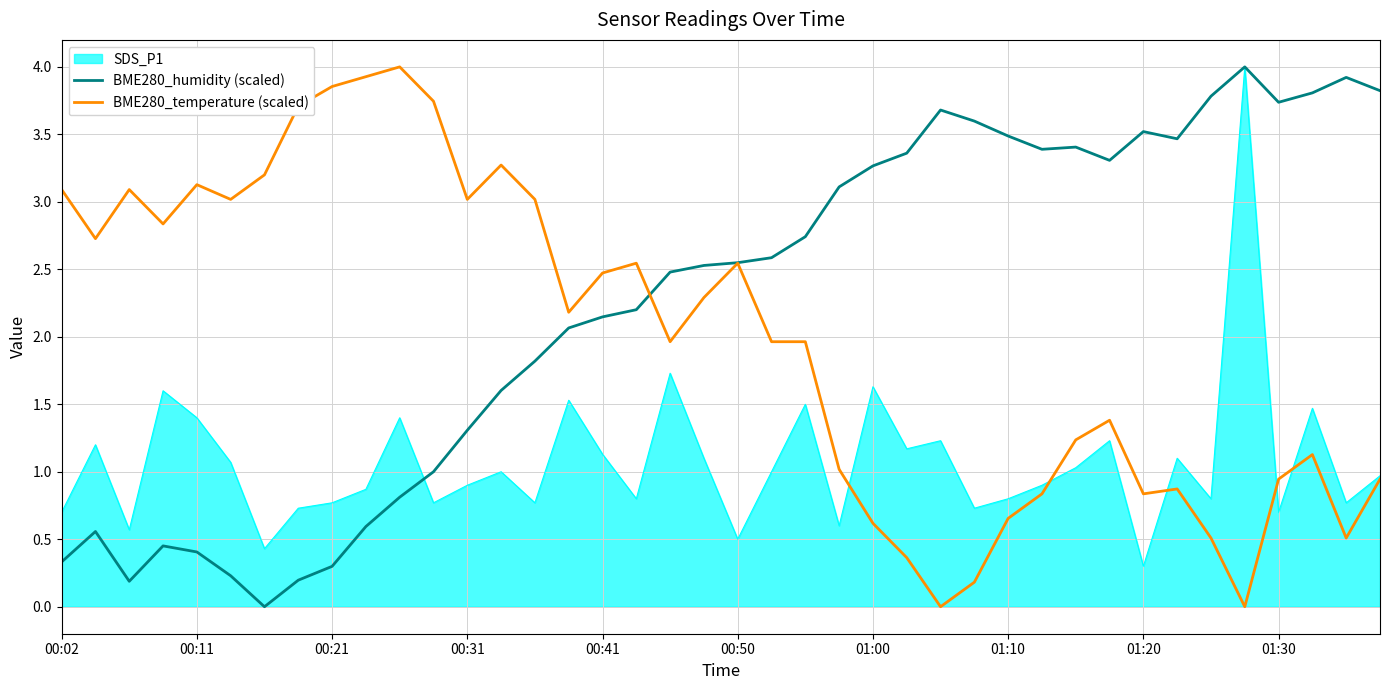

Rank the series by their average value, from highest to lowest.

BME280_humidity (scaled), BME280_temperature (scaled), SDS_P1